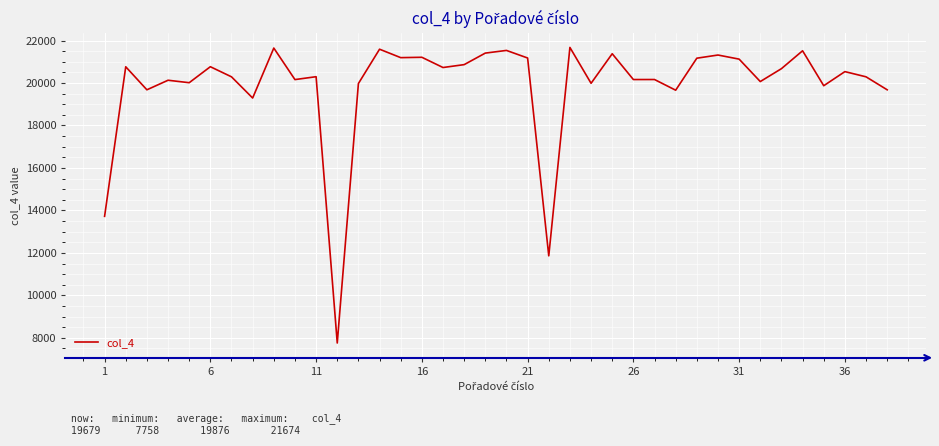

What is the average value?

19877